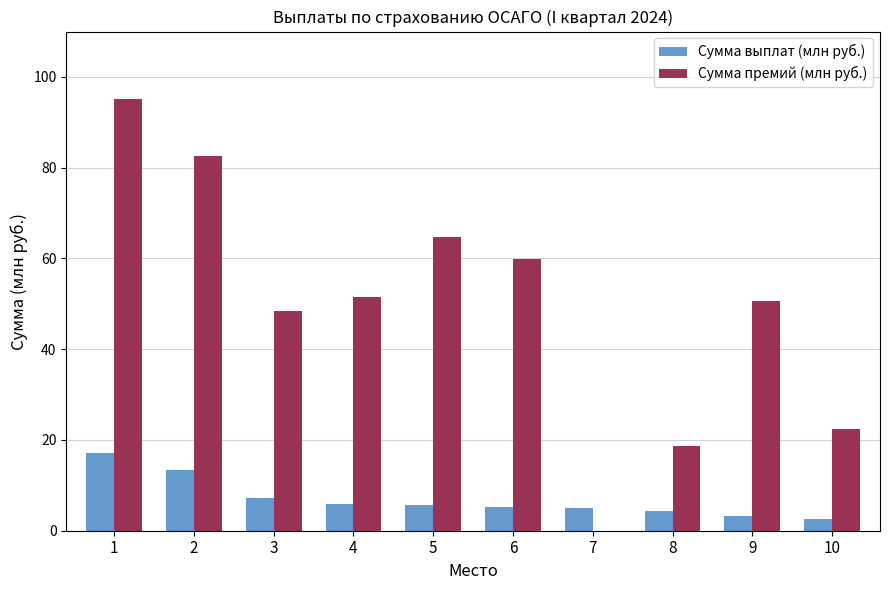

At which category does the chart reach its peak across all series?

1